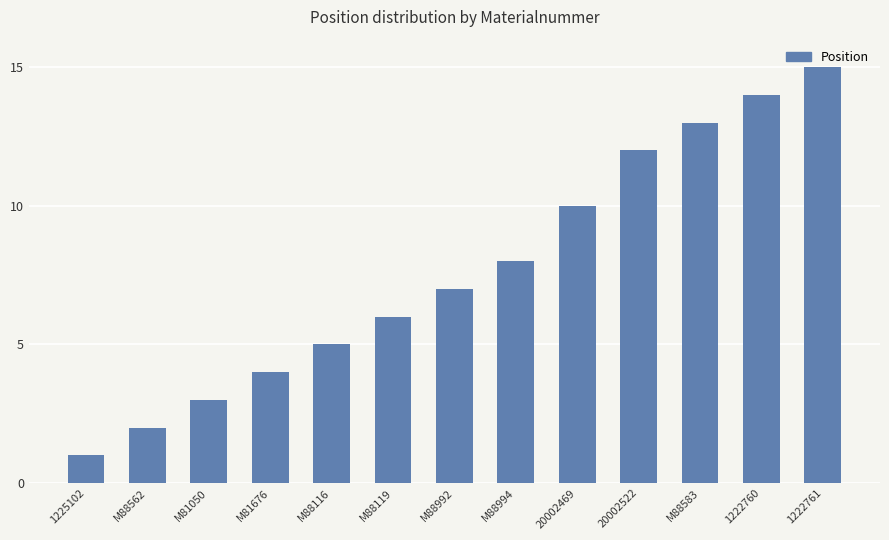

What is the change in value from 20002522 to 1222761?

+3